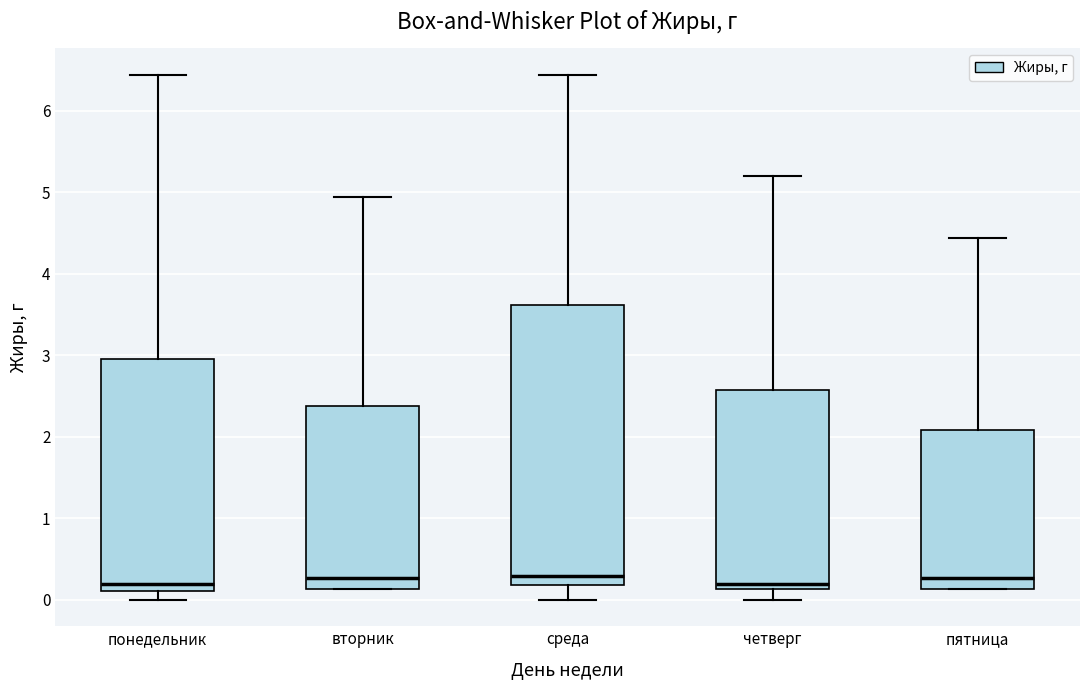

Reading left to right, transcribe this box plot: for each box, give where its median line is, the range the box spans, and where its two whiskers end, as read against the y-axis. The values are not printed on the chart, so give them approximately, as read against the axis.

понедельник: median 0.2, box 0.1 to 3.0, whiskers 0.0 to 6.4
вторник: median 0.3, box 0.1 to 2.4, whiskers 0.1 to 4.9
среда: median 0.3, box 0.2 to 3.6, whiskers 0.0 to 6.4
четверг: median 0.2, box 0.1 to 2.6, whiskers 0.0 to 5.2
пятница: median 0.3, box 0.1 to 2.1, whiskers 0.1 to 4.4